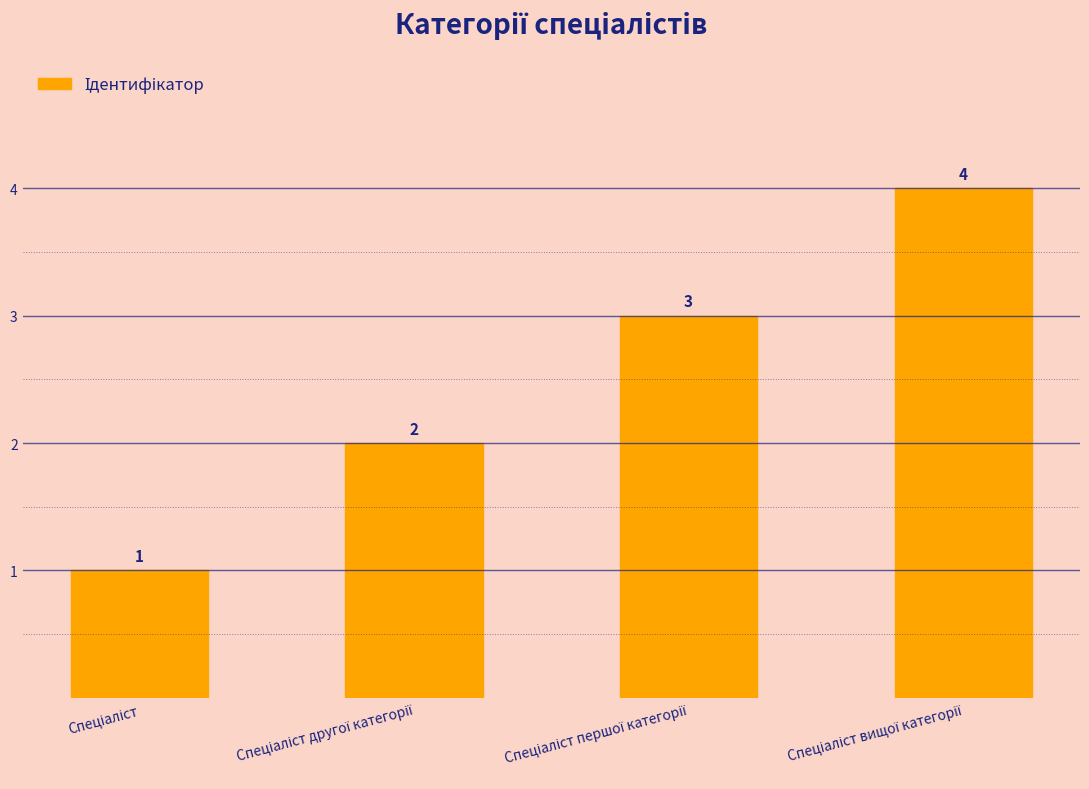

How many values are between 2 and 4?

3